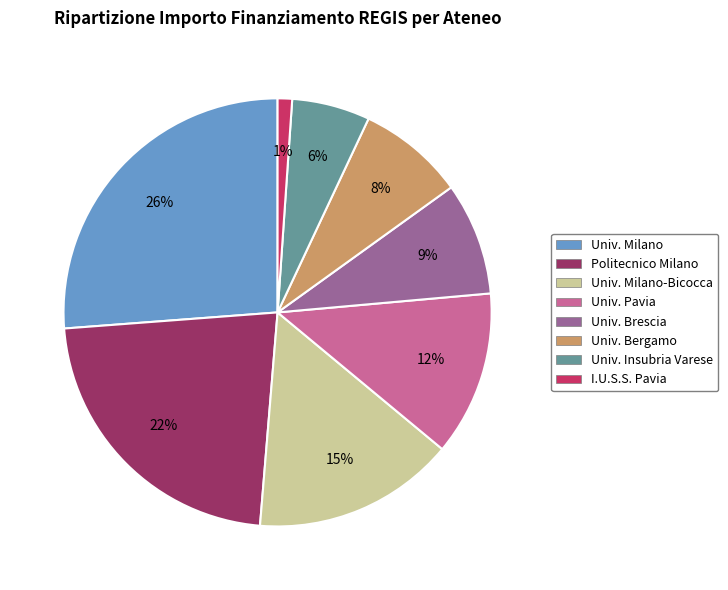

Is it true that Univ. Insubria Varese is 19% of the pie?

False